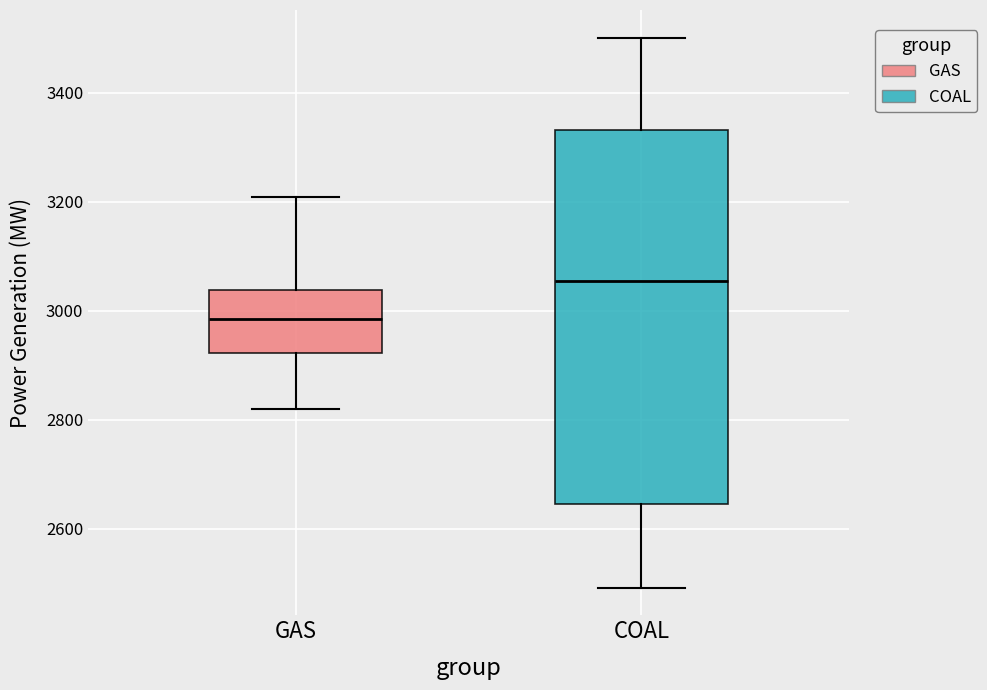

Reading left to right, transcribe this box plot: for each box, give where its median line is, the range the box spans, and where its two whiskers end, as read against the y-axis. The values are not printed on the chart, so give them approximately, as read against the axis.

GAS: median 2980, box 2920 to 3040, whiskers 2820 to 3200
COAL: median 3060, box 2640 to 3340, whiskers 2500 to 3500